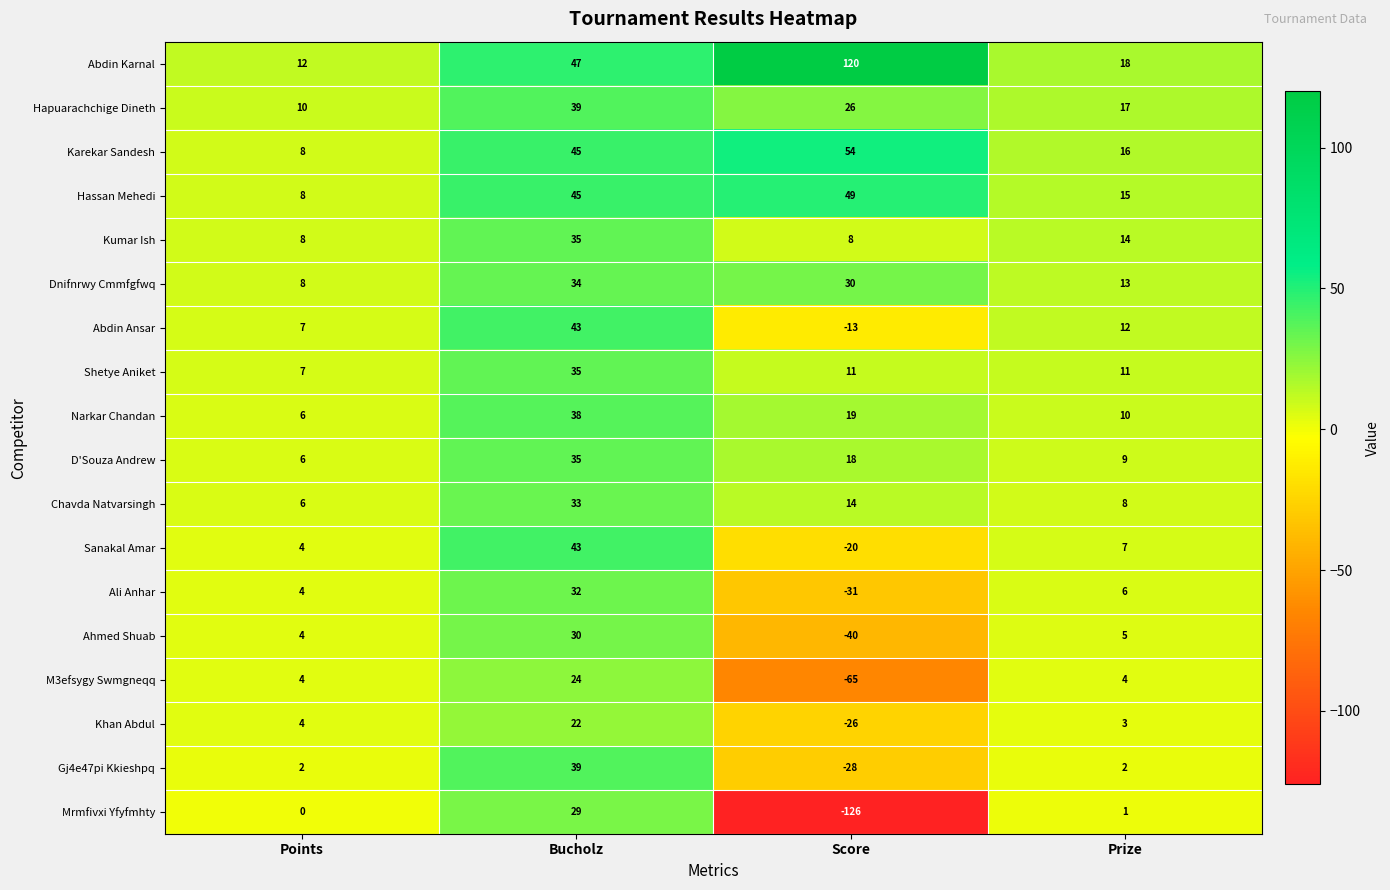

Where is Khan Abdul nearest to the value -2?

Prize